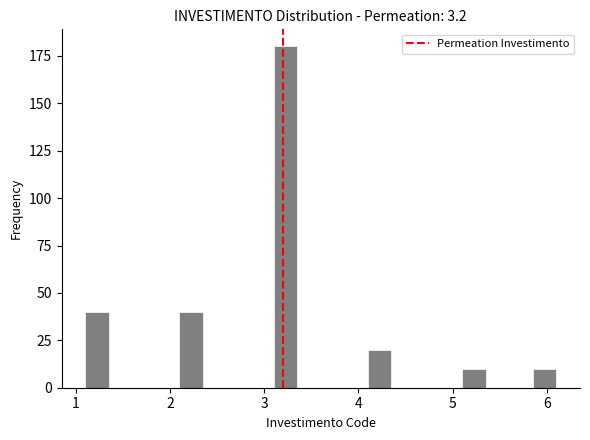

Around what value on the x-axis is the tallest bar? Give the approximate position of its centre, as read against the axis.

3.2